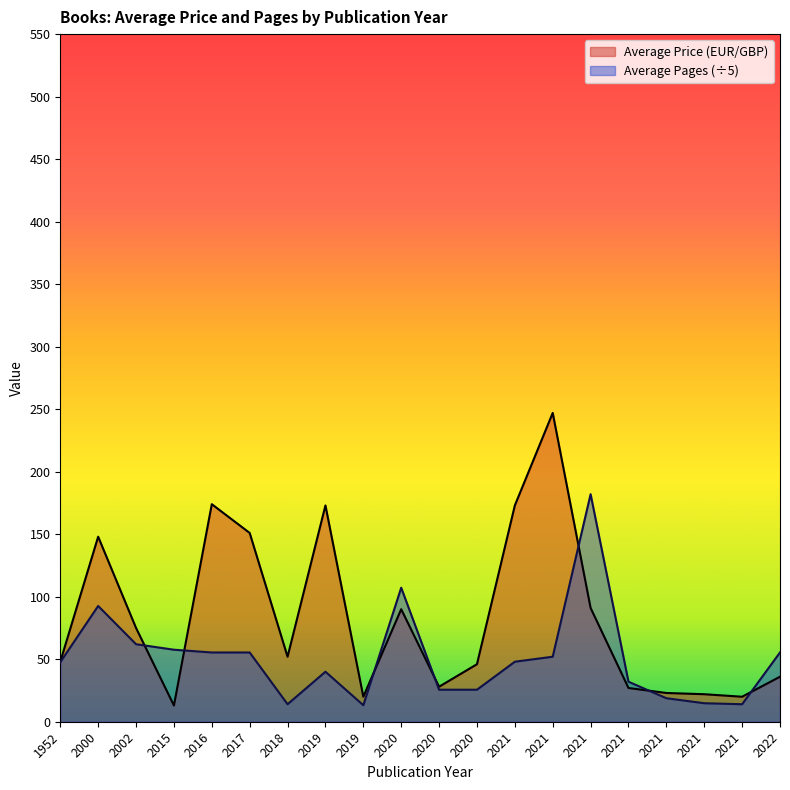

What is the sum of all Average Price (EUR/GBP) values?

1657.0